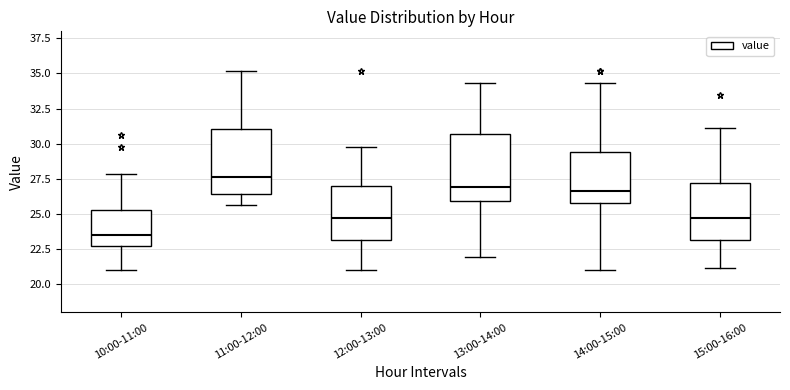

Which box has the lowest median line?

10:00-11:00